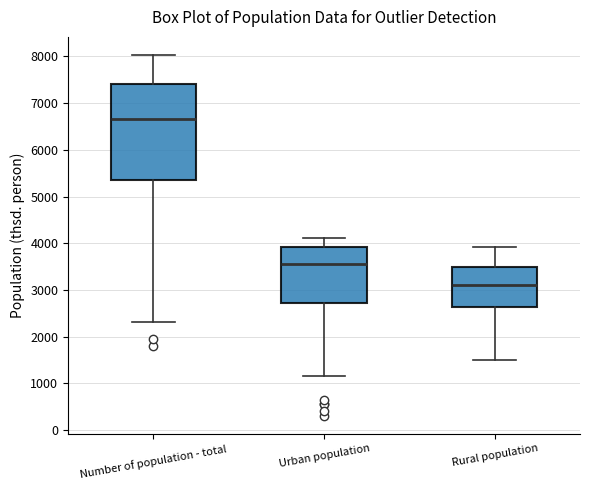

Where is the lower edge of the box for Urban population on the y-axis? The values are not printed on the chart, so give them approximately, as read against the axis.

2700